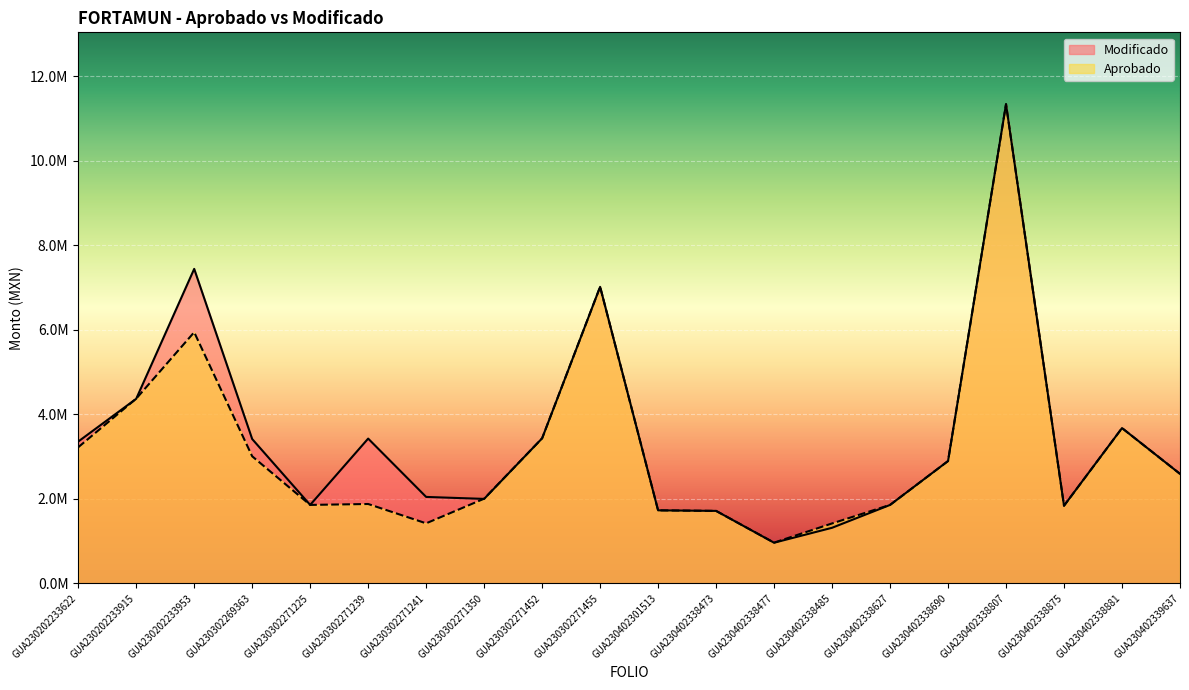

Between GUA230402338881 and GUA230202233622, which is larger?

GUA230402338881